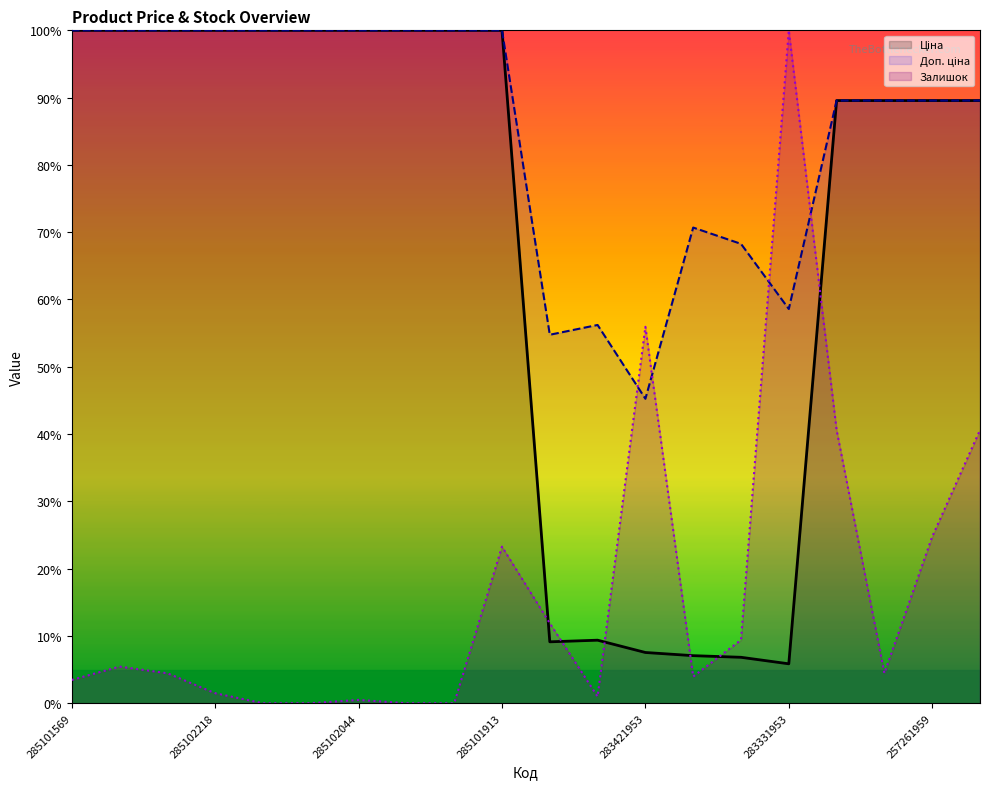

Does the chart have visible grid lines?

No